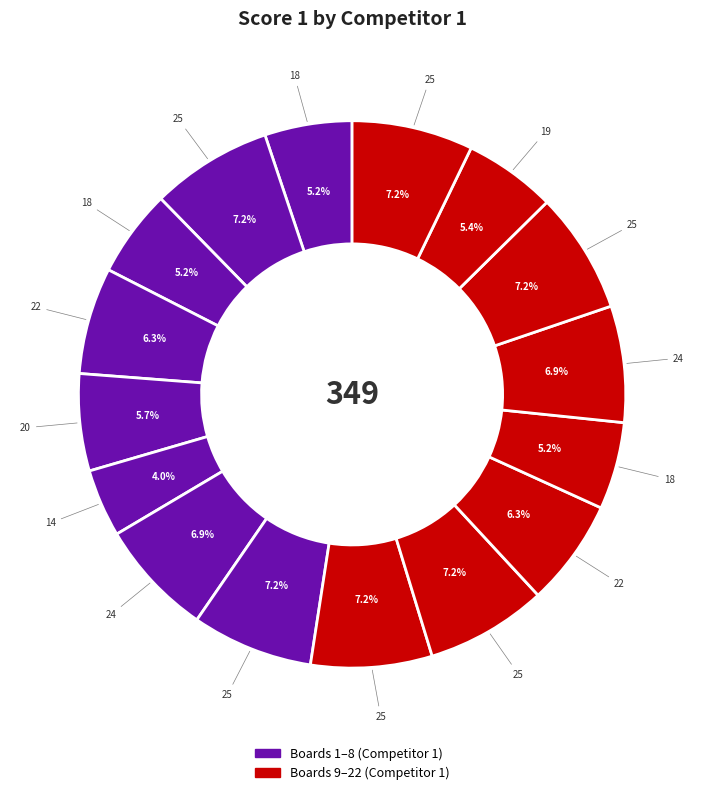

How many slices are in this pie chart?

16